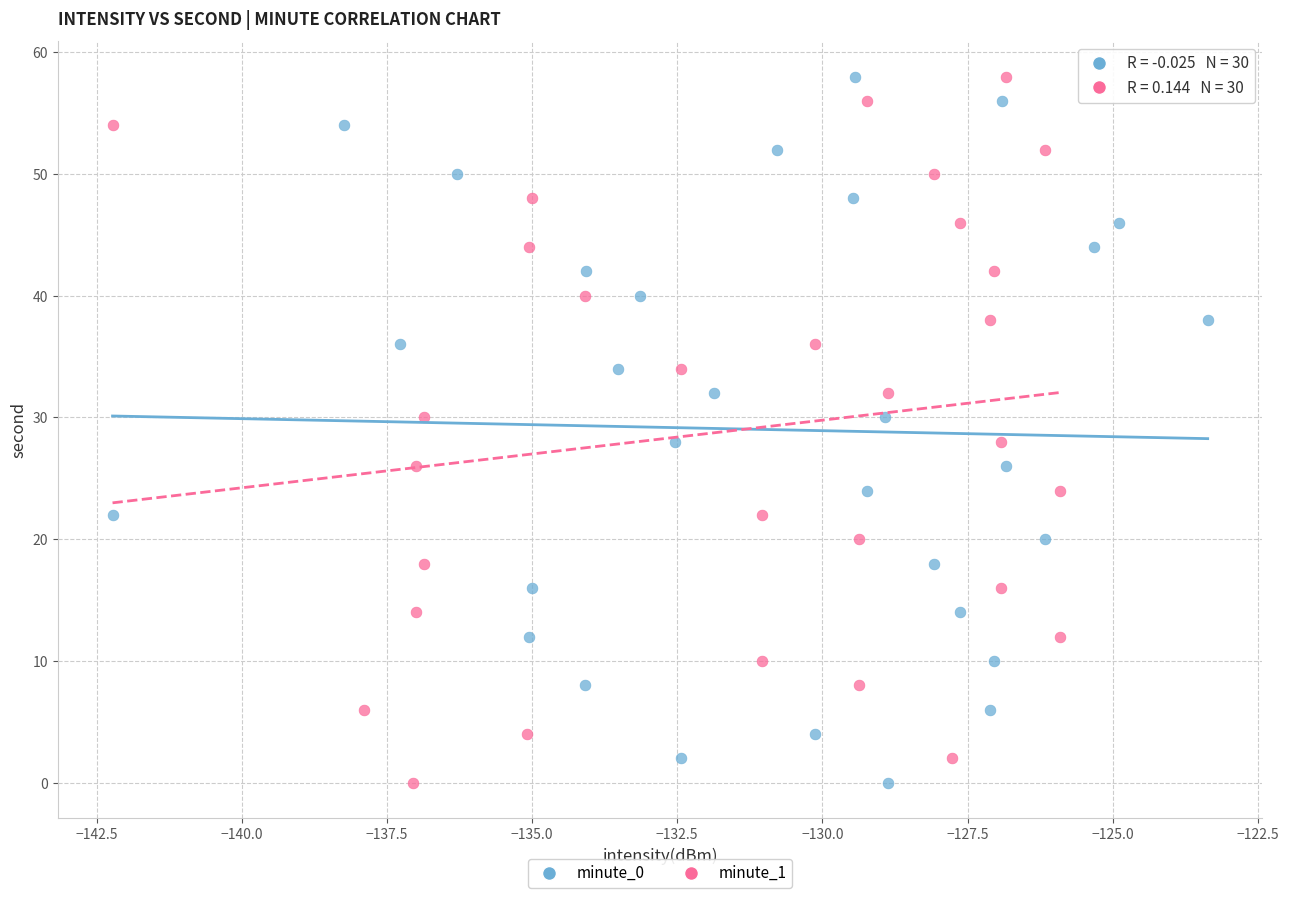

What are all the series names shown in the legend?

minute_0, minute_1